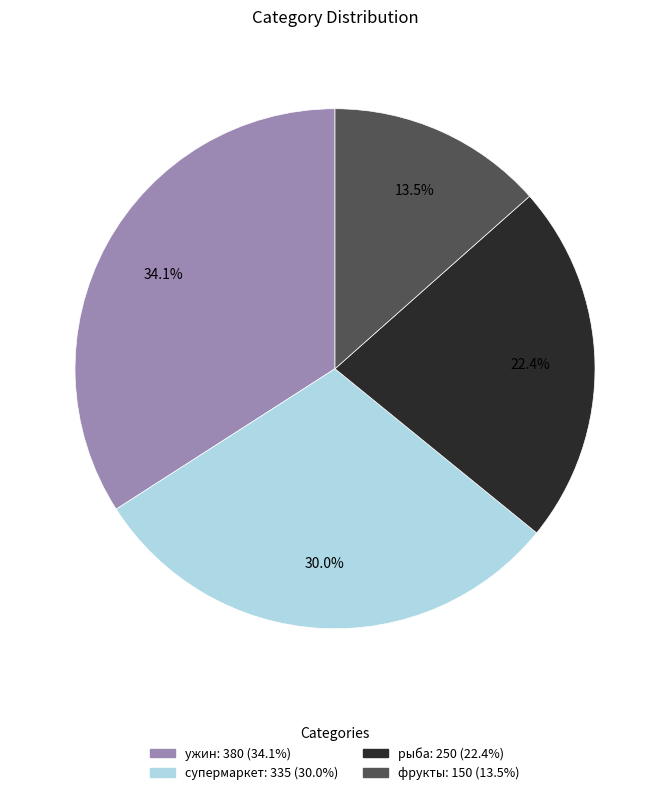

To the nearest percent, what portion does рыба represent?

22%